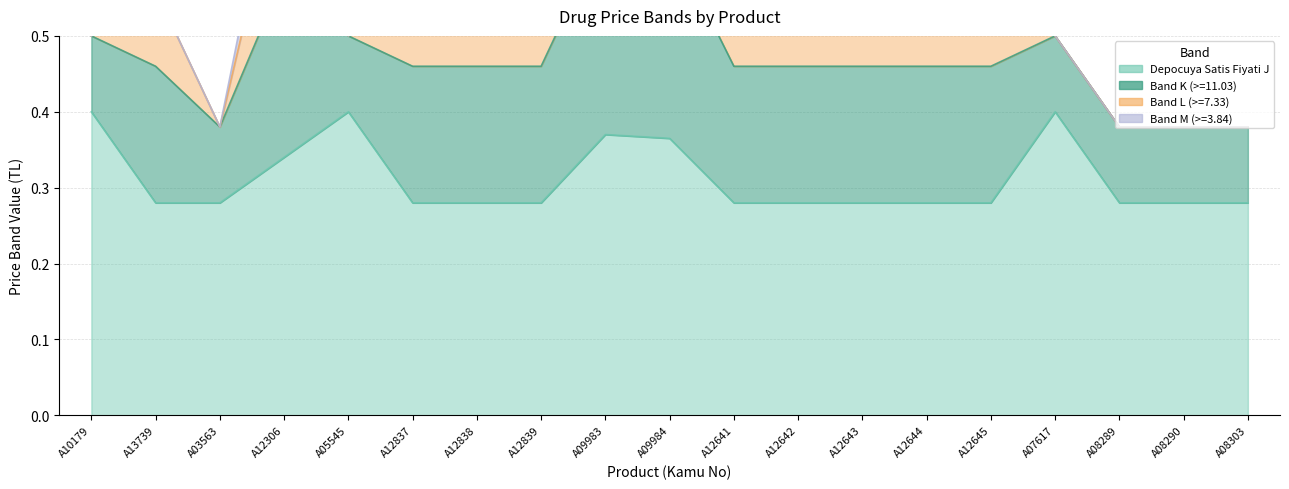

What is the sum of all Depocuya Satis Fiyati J values?

5.9